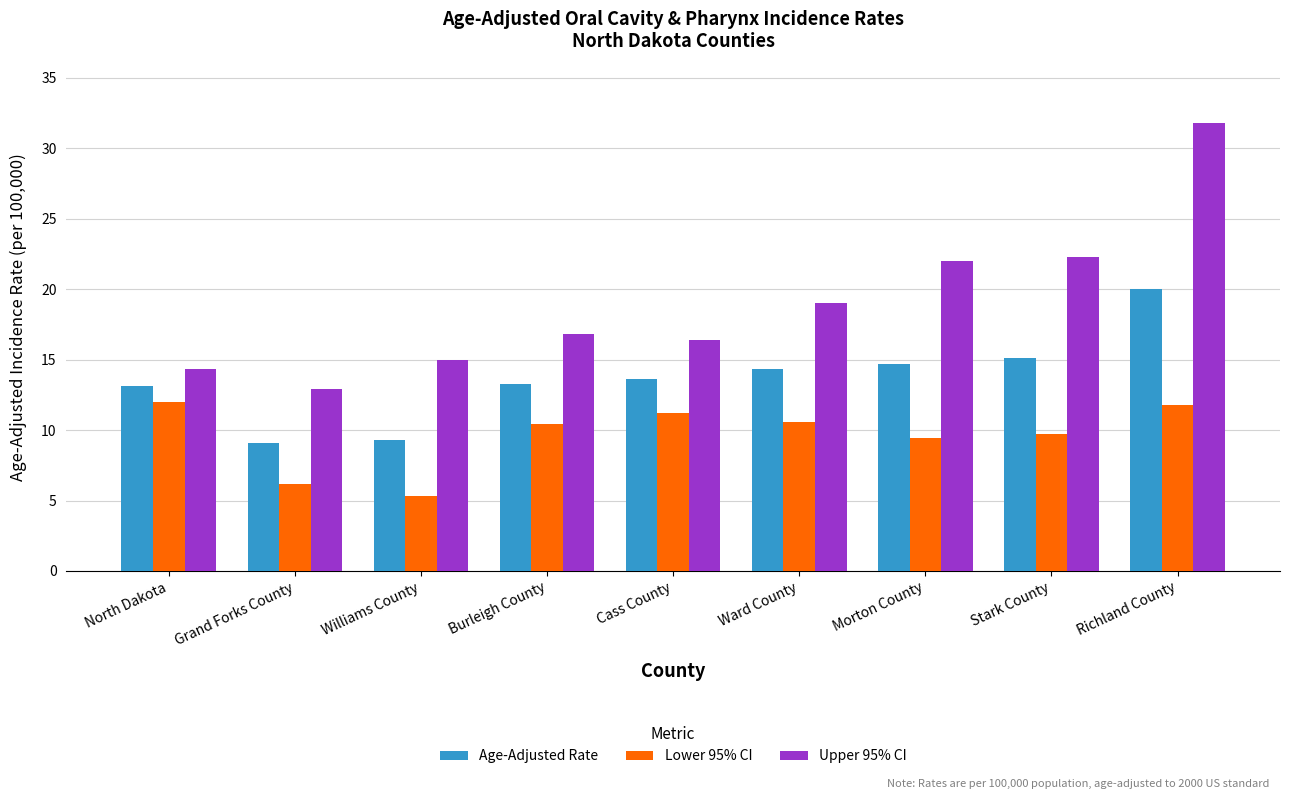

Reading left to right, transcribe all the data shown in this chart.

Age-Adjusted Rate: 13.1	9.1	9.3	13.3	13.6	14.3	14.7	15.1	20.0
Lower 95% CI: 12.0	6.2	5.3	10.4	11.2	10.6	9.4	9.7	11.8
Upper 95% CI: 14.3	12.9	15.0	16.8	16.4	19.0	22.0	22.3	31.8